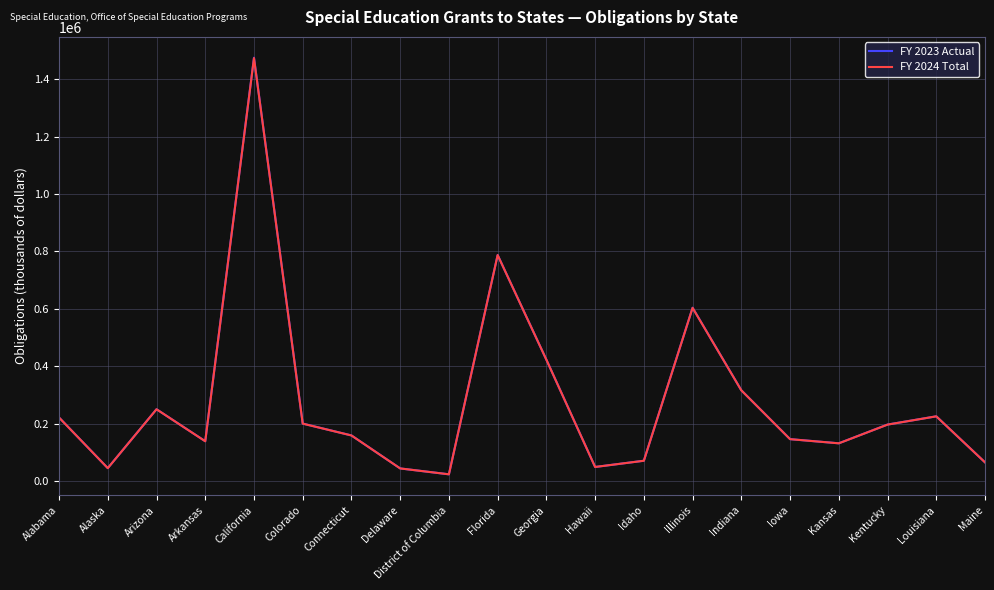

At which category does the chart reach its peak across all series?

California